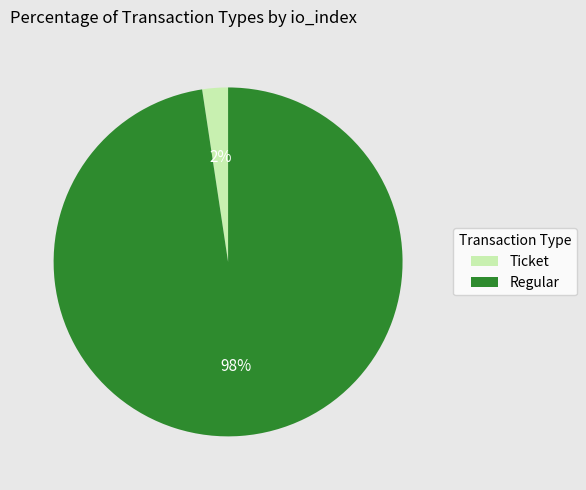

Is there any slice that represents more than half of the pie?

Yes